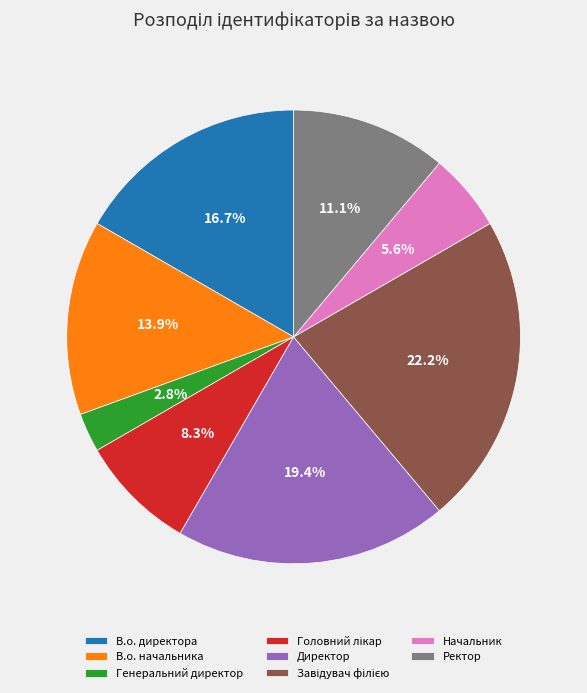

Do В.о. начальника and Генеральний директор together represent more than half of the pie?

No